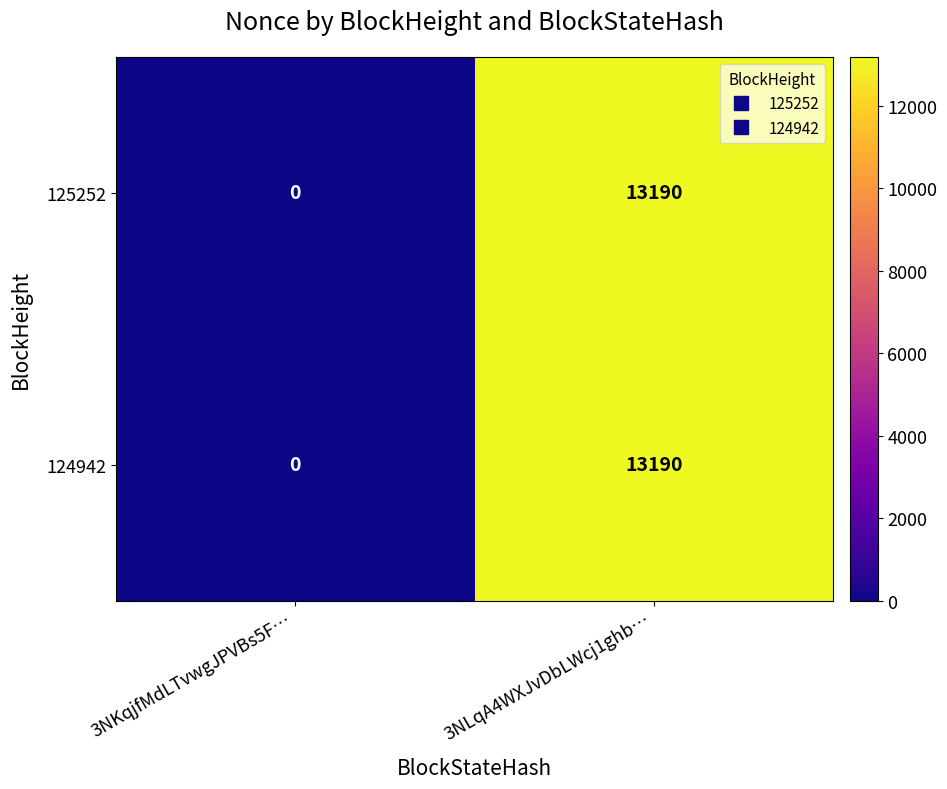

How many distinct data groups are displayed?

2